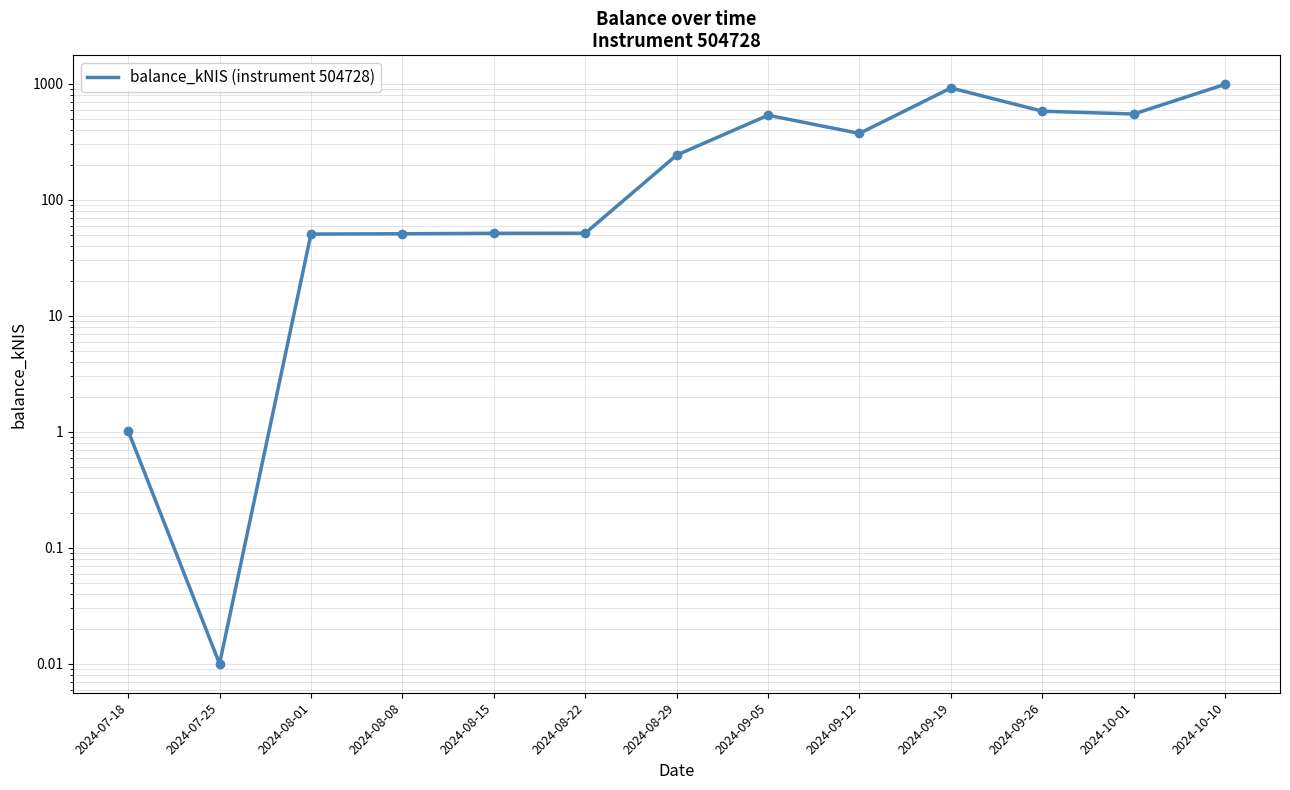

Which category has the lowest value across all series?

2024-07-25